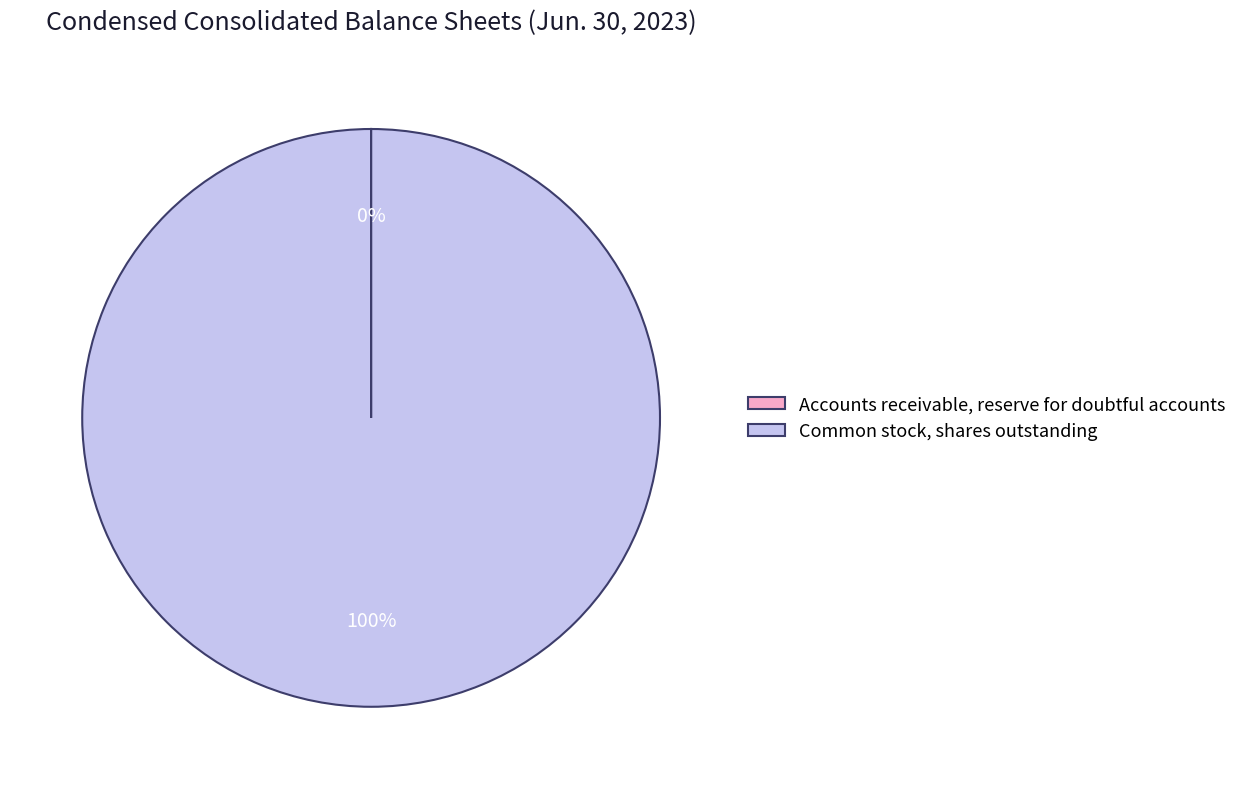

To the nearest percent, what percentage of the pie is Common stock, shares outstanding?

100%